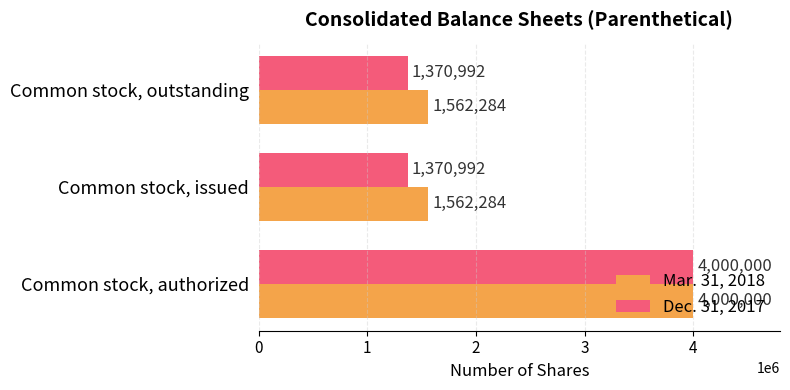

Which series has the largest range (max minus min)?

Dec. 31, 2017